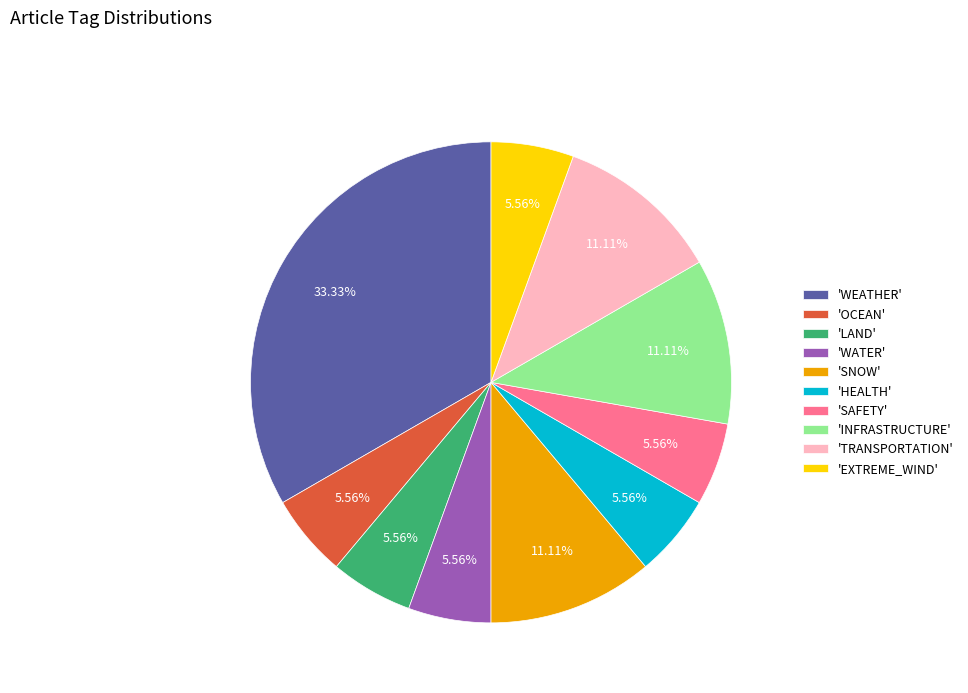

Do 'WATER' and 'HEALTH' together represent more than half of the pie?

No